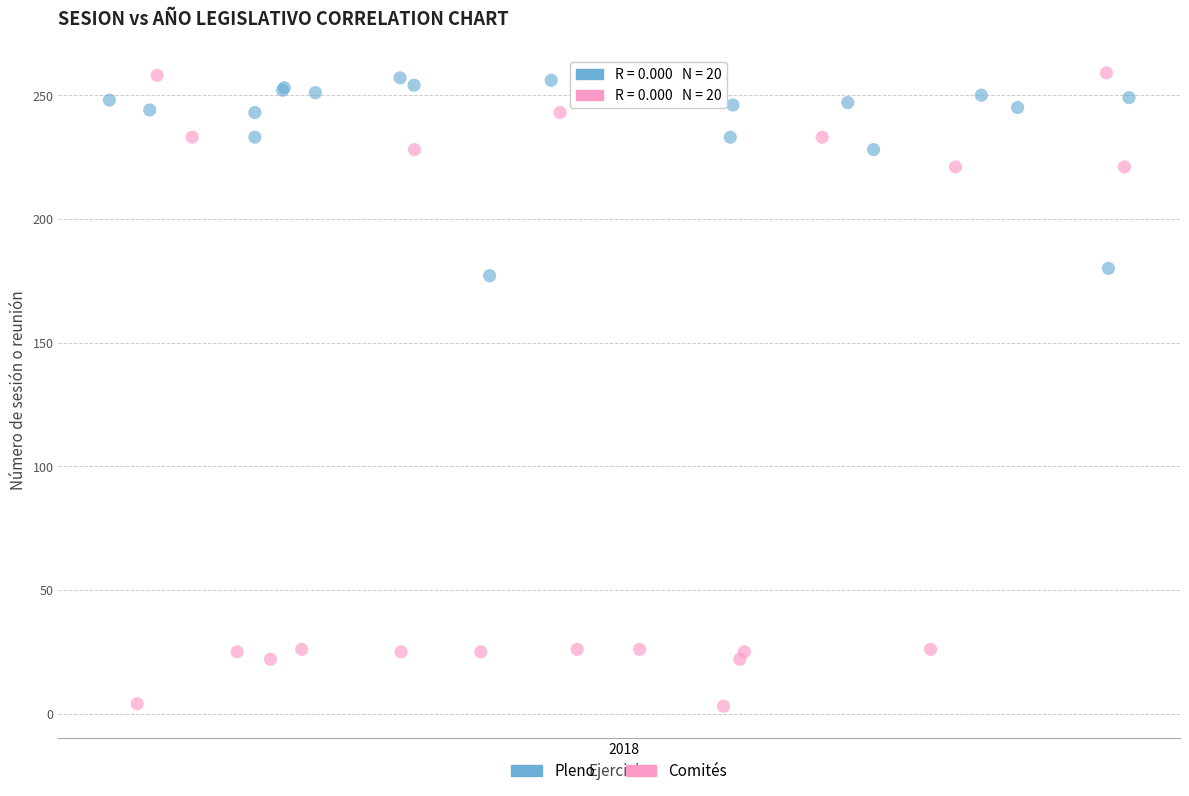

Which series reaches the minimum Y coordinate?

Comités